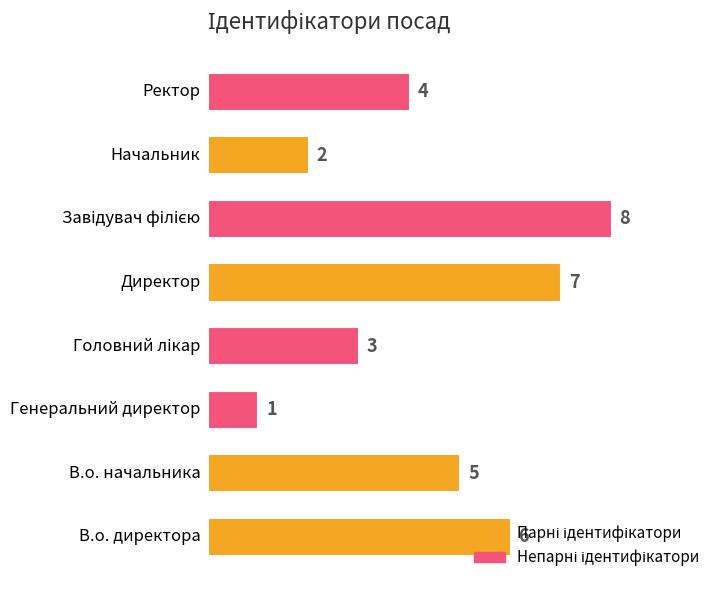

What is the maximum value shown in the chart?

8